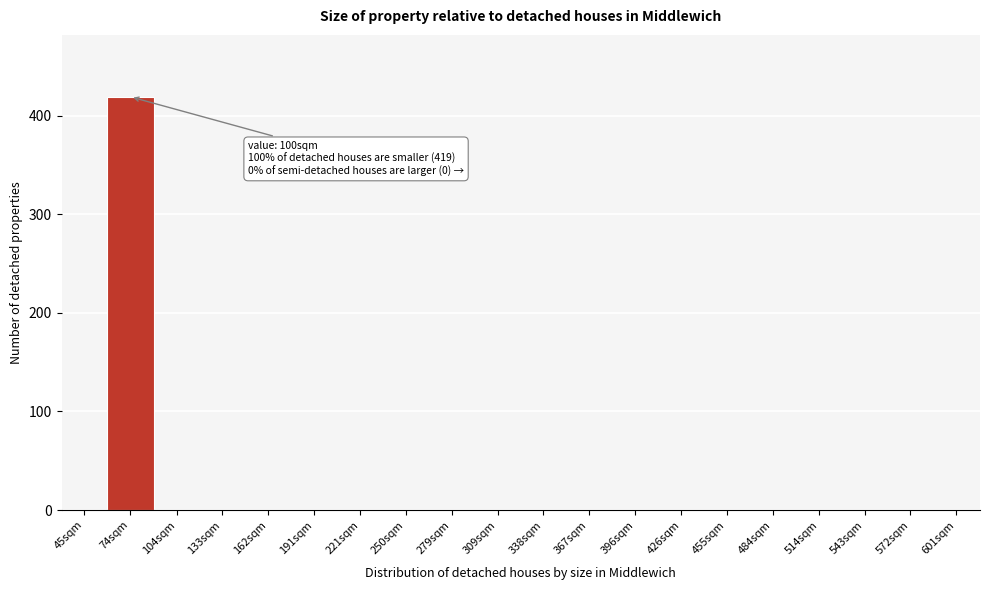

Reading right to left, list all the values displayed in this chart.

601sqm=0	572sqm=0	543sqm=0	514sqm=0	484sqm=0	455sqm=0	426sqm=0	396sqm=0	367sqm=0	338sqm=0	309sqm=0	279sqm=0	250sqm=0	221sqm=0	191sqm=0	162sqm=0	133sqm=0	104sqm=0	74sqm=419	45sqm=0